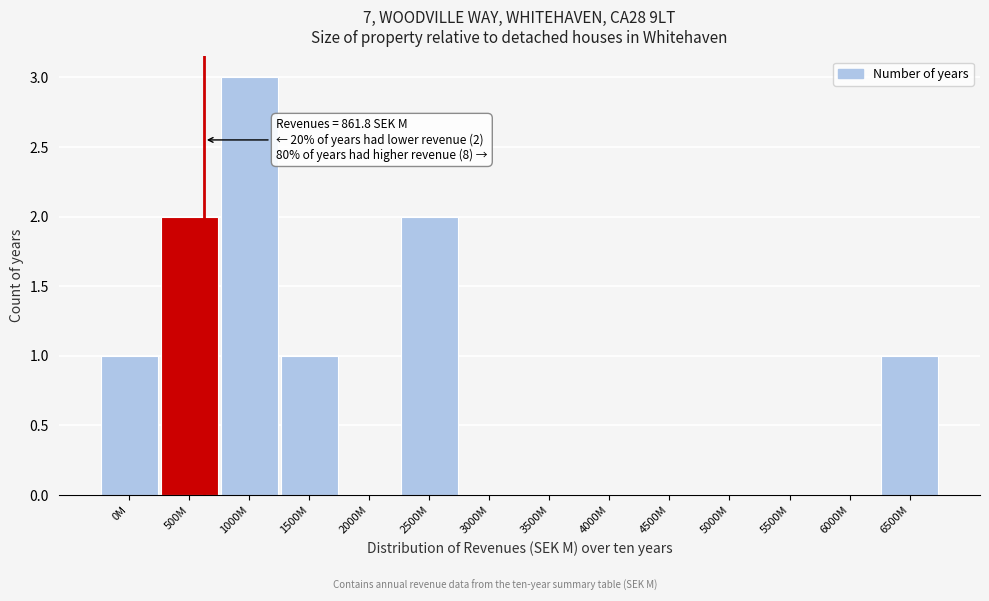

Reading left to right, list all the values displayed in this chart.

0M=1	500M=2	1000M=3	1500M=1	2000M=0	2500M=2	3000M=0	3500M=0	4000M=0	4500M=0	5000M=0	5500M=0	6000M=0	6500M=1